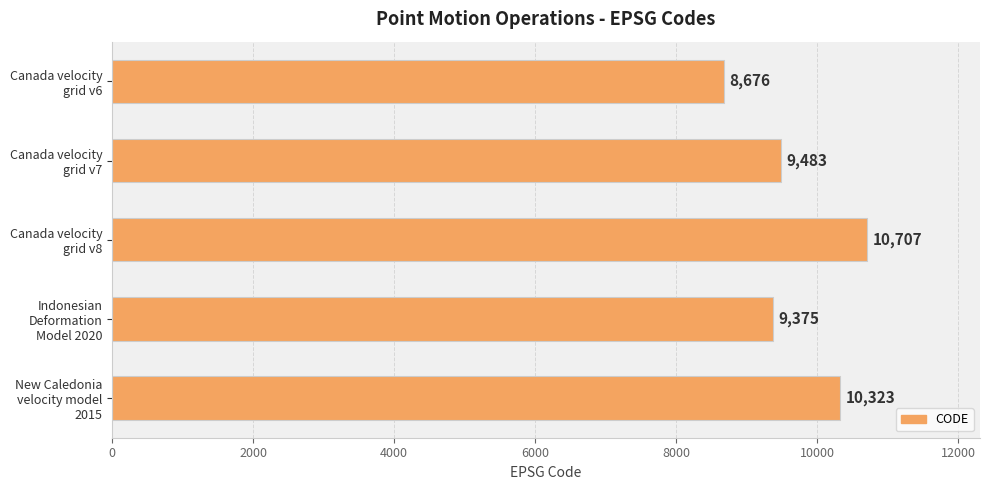

What is the difference between the maximum and minimum values?

2031